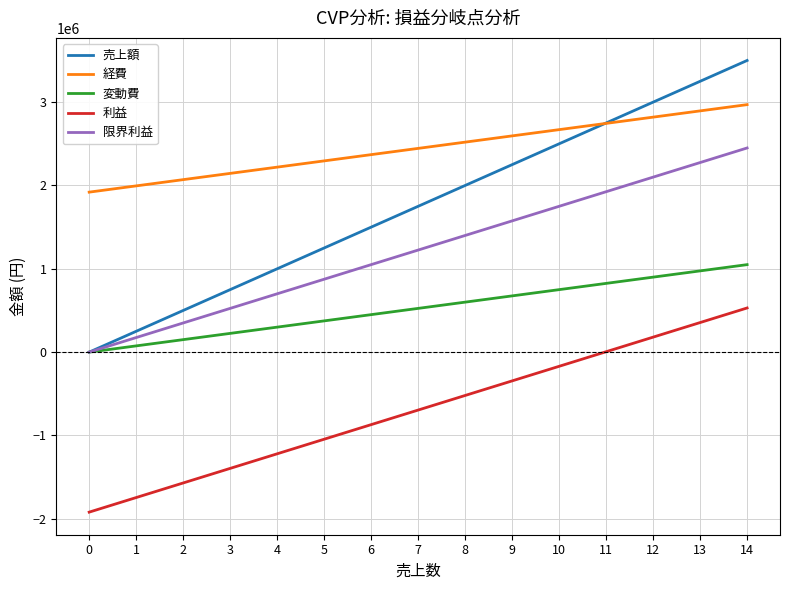

What is the spread (max minus min) of values at 7?

3140000